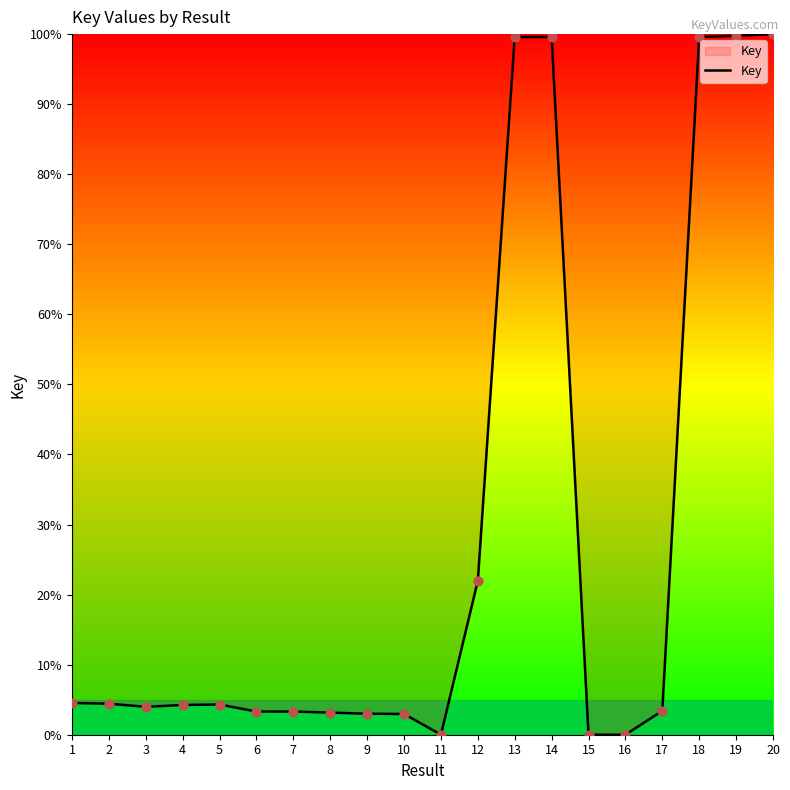

What is the change in value from 6 to 10?

-0.3